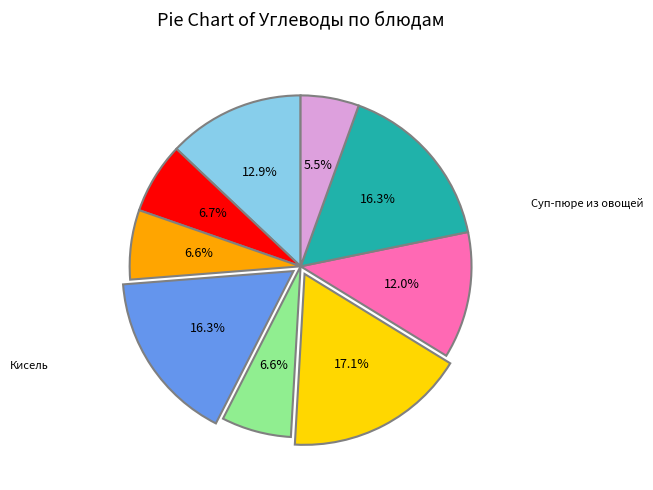

Is there any slice that represents more than half of the pie?

No